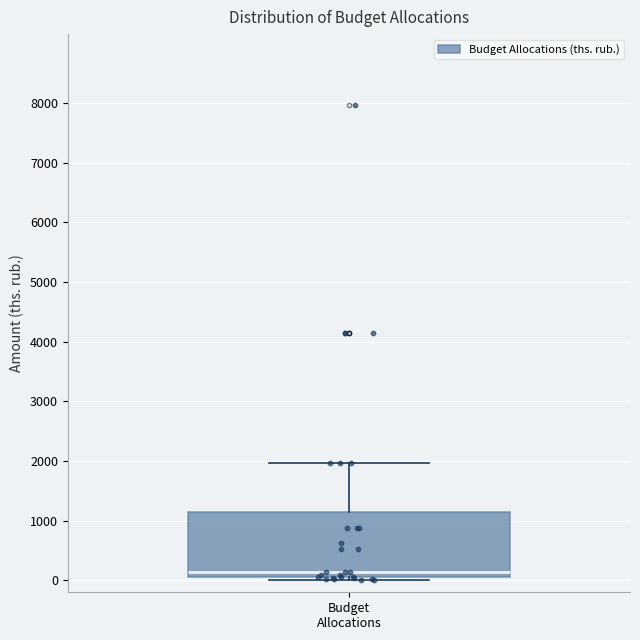

Read this box plot against the y-axis: the position of the median line, the range covered by the box, and the ends of both whiskers. The values are not printed on the chart, so give them approximately, as read against the axis.

median 100, box 0 to 1100, whiskers 0 (just below the box's lower edge) to 2000